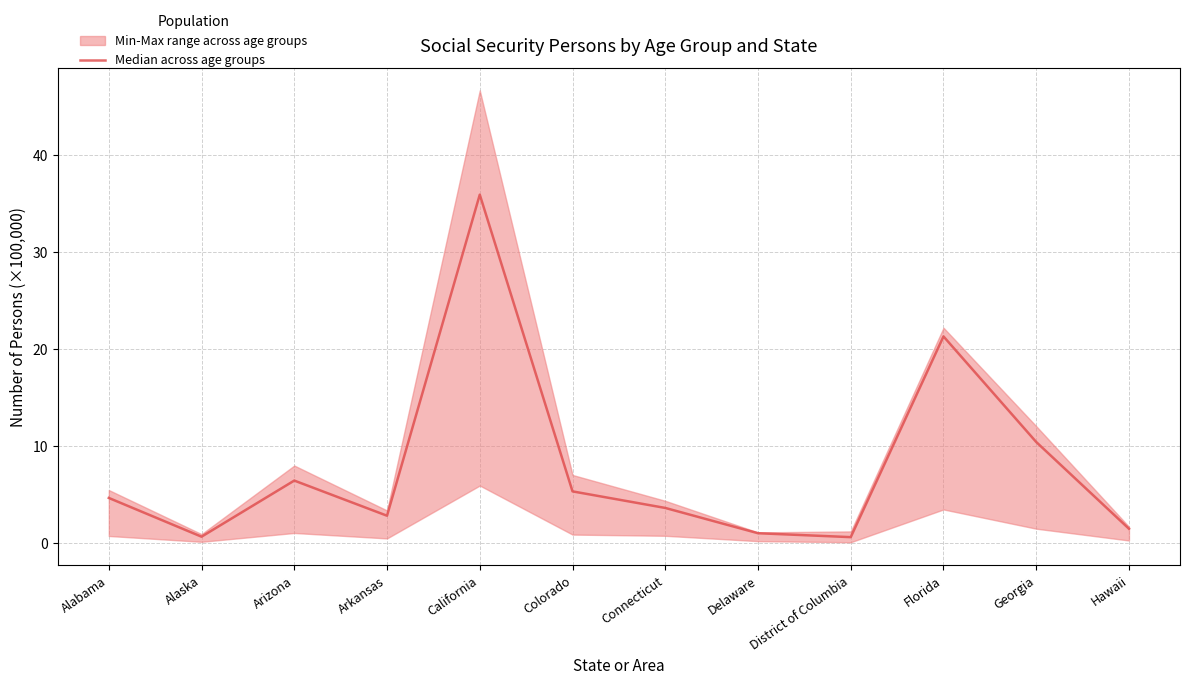

The chart shows a value of 0.4 at Alaska. True or false?

False